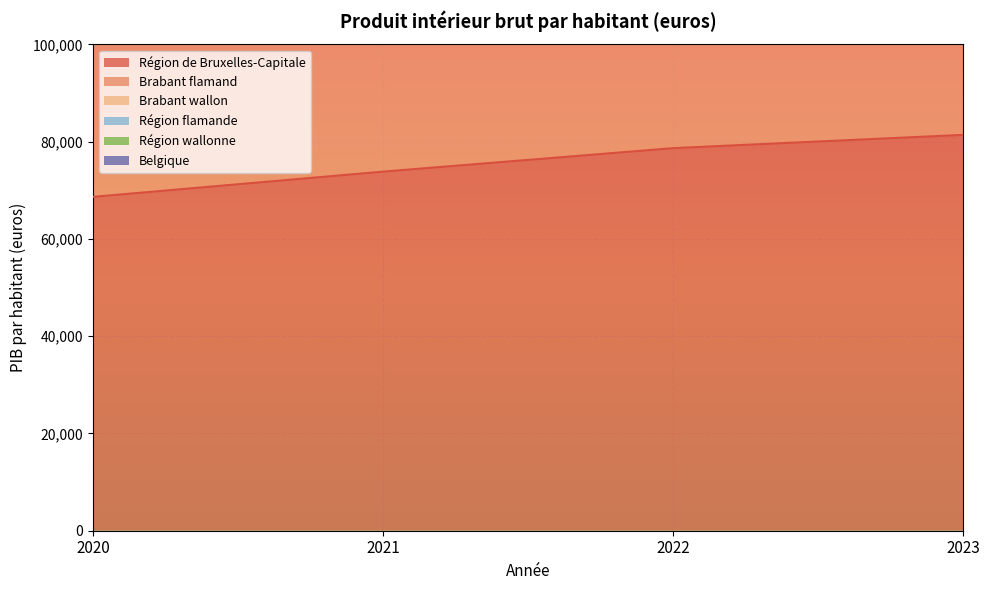

List the labels in order of Région de Bruxelles-Capitale value, smallest first.

2020, 2021, 2022, 2023